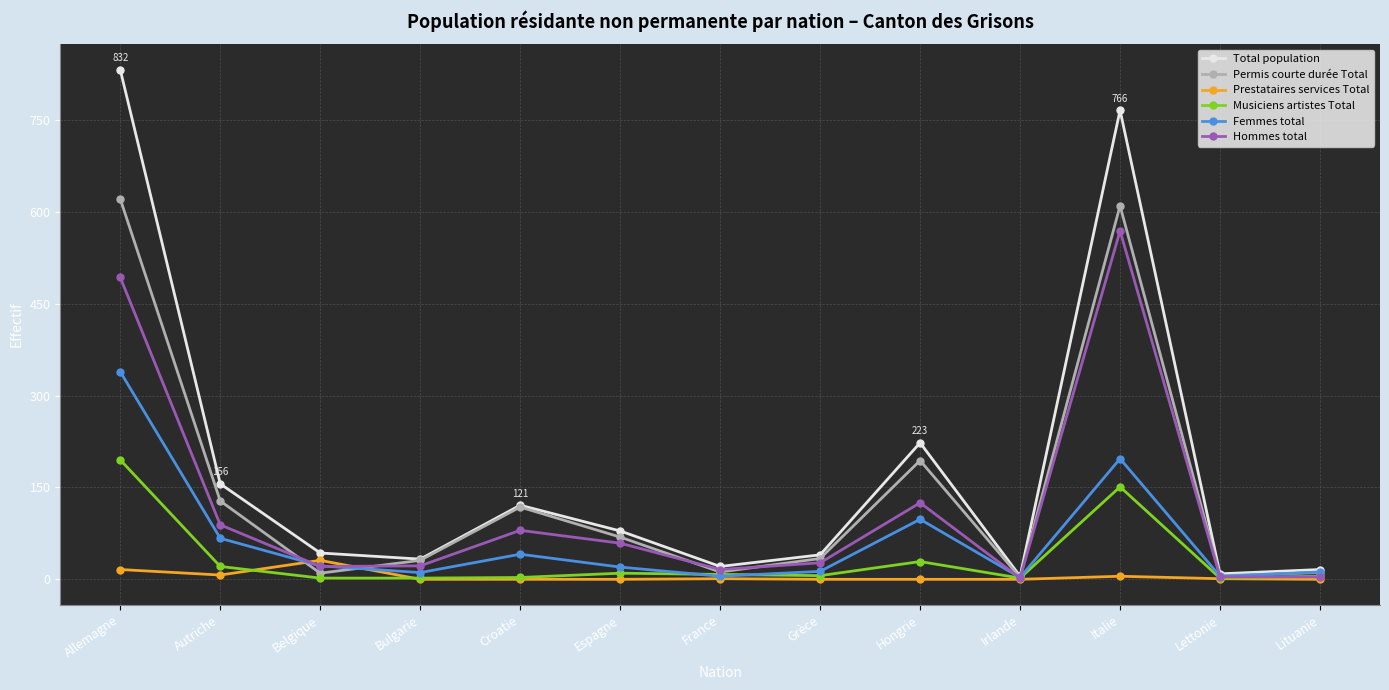

The Total population series shows 40 at Grèce. True or false?

True